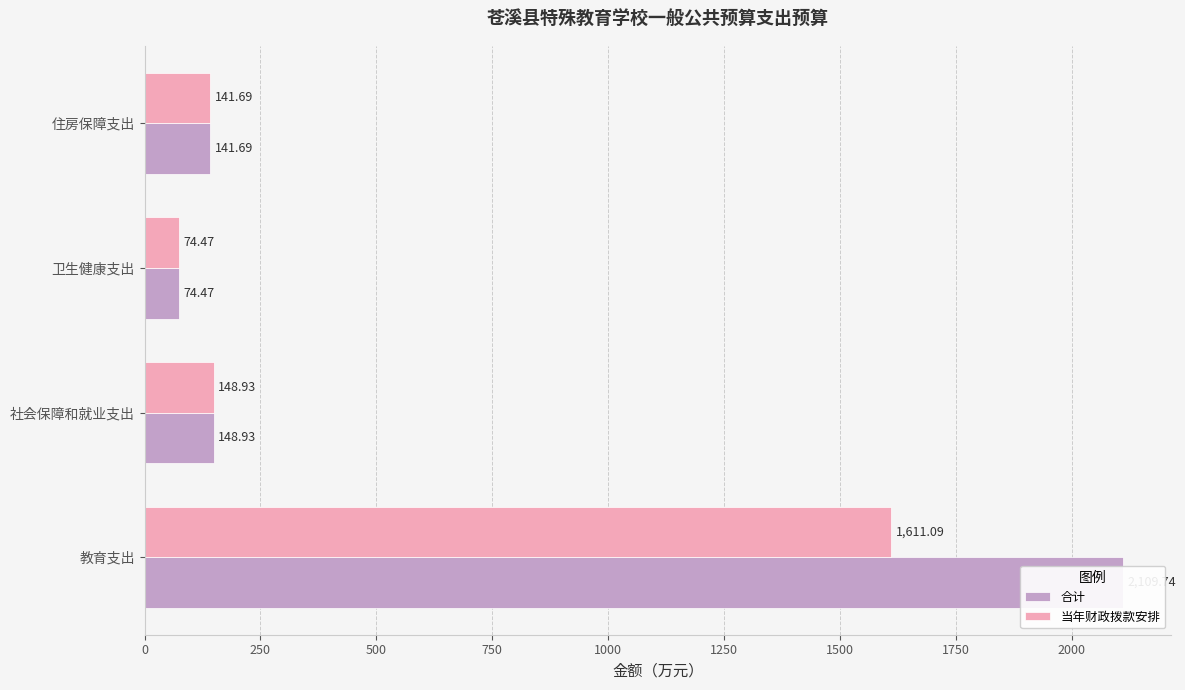

Reading right to left, extract all data points from this chart.

合计: 141.7	74.5	148.9	2109.7
当年财政拨款安排: 141.7	74.5	148.9	1611.1